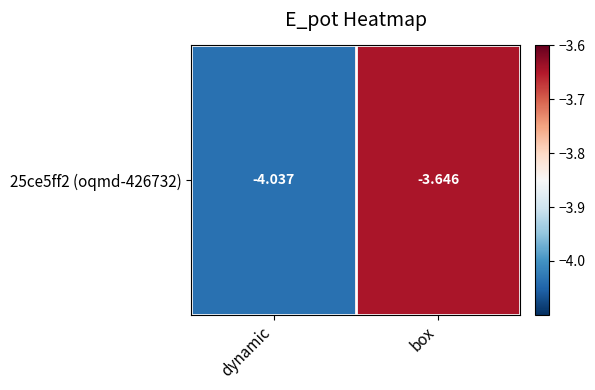

Is it true that the value at box is -1.8?

False